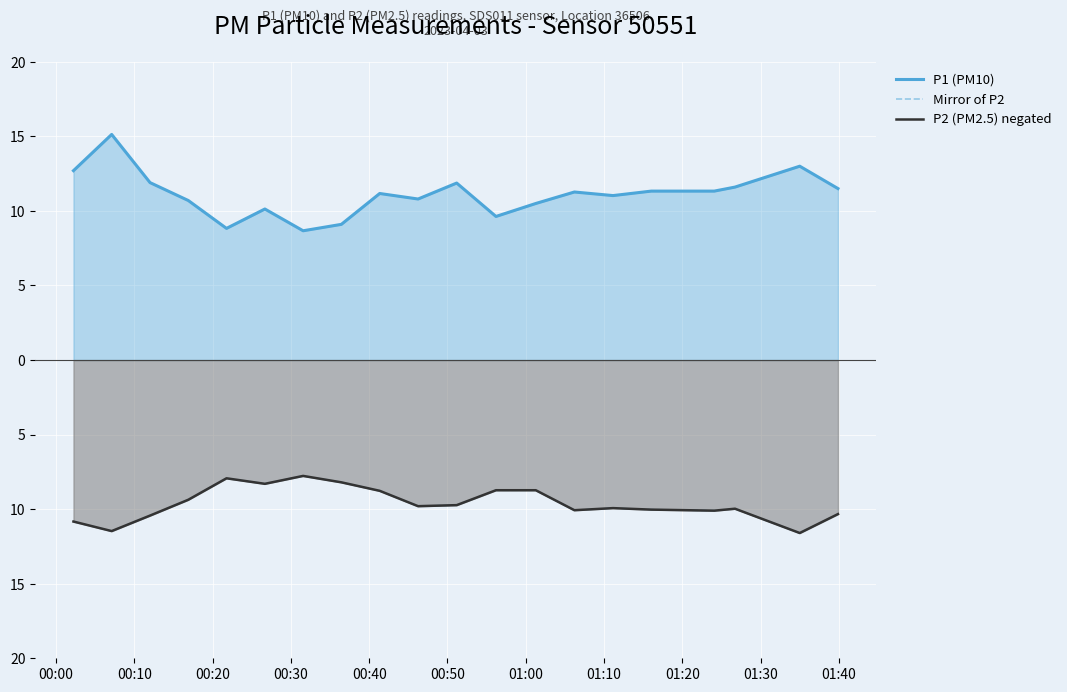

Is the value of Mirror of P2 at 00:10 greater than the value of P2 (PM2.5) negated at 11?

No